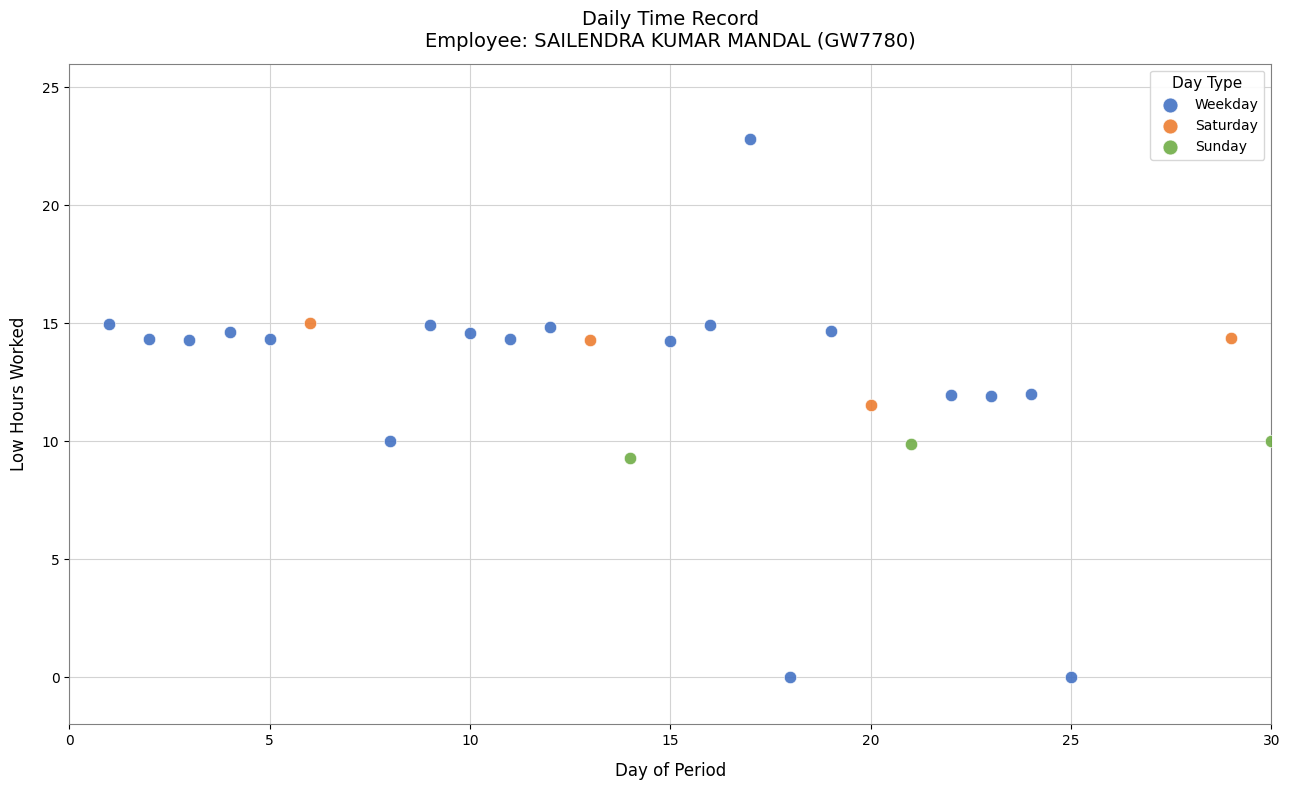

Which series contains the highest Y value?

Weekday